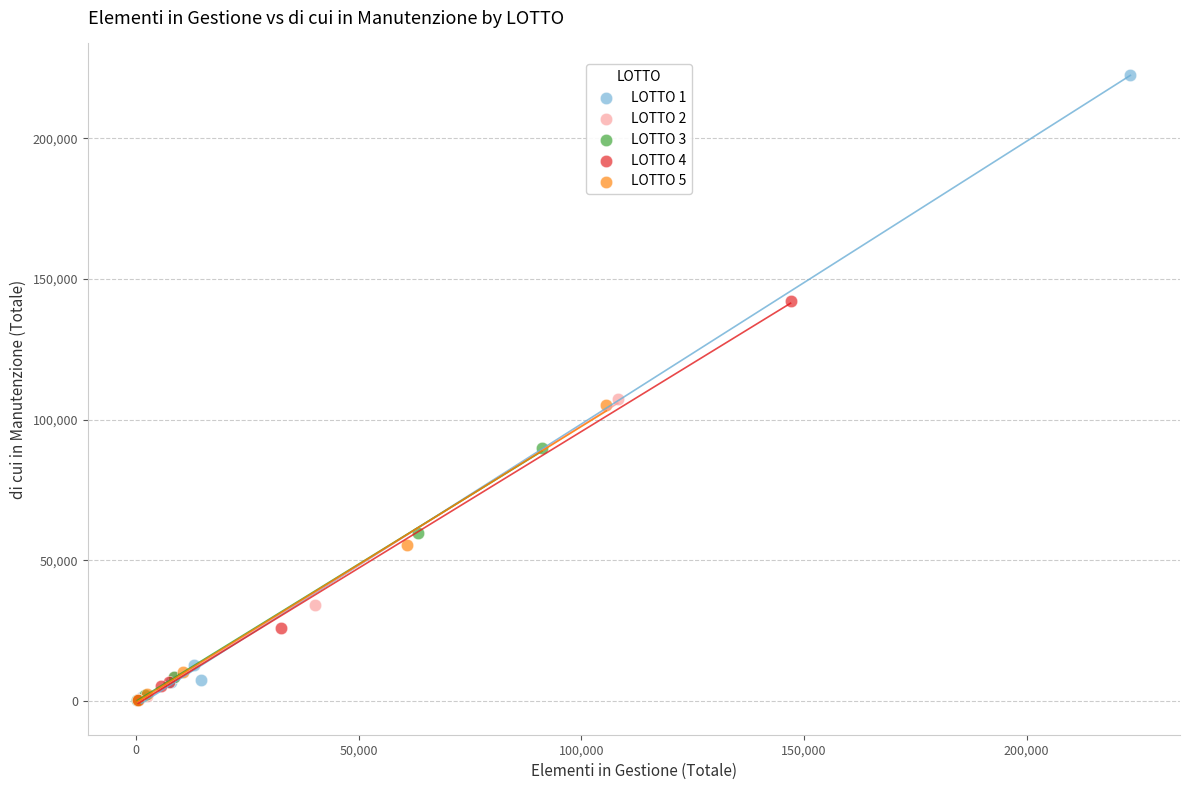

Which series contains the highest Y value?

LOTTO 1